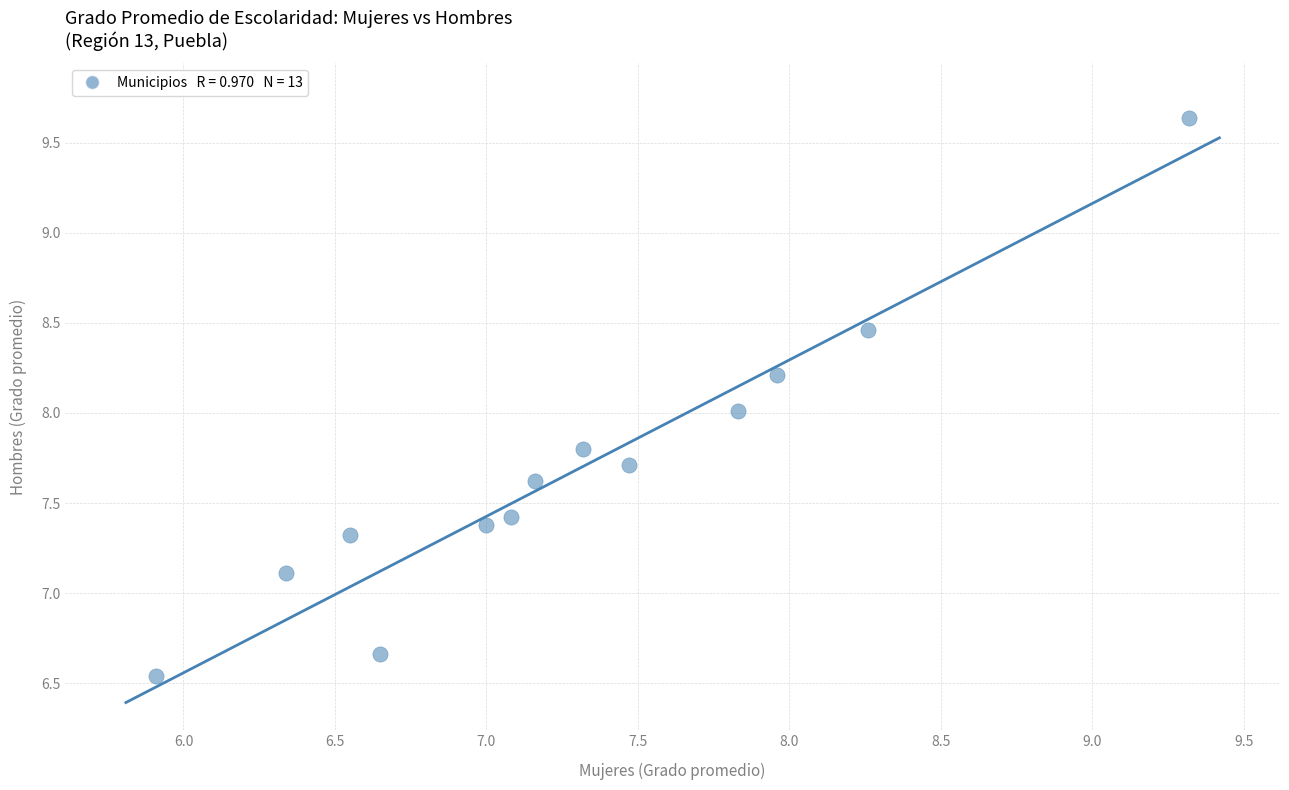

What is the range of Y values (max minus min)?

3.1